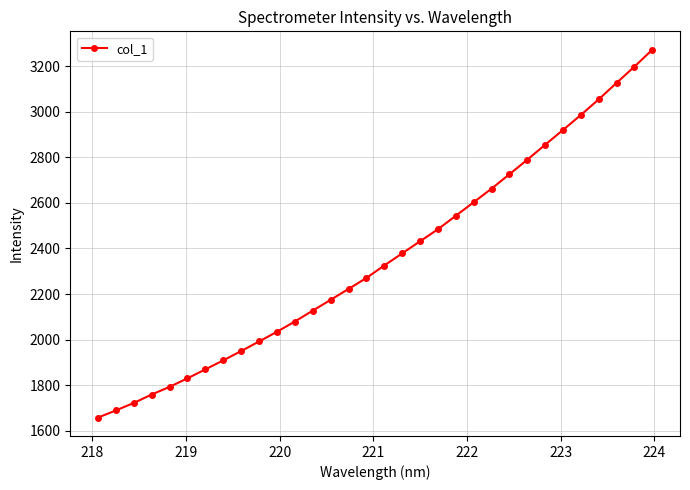

What is the value of the 18th point from the left?

2378.1